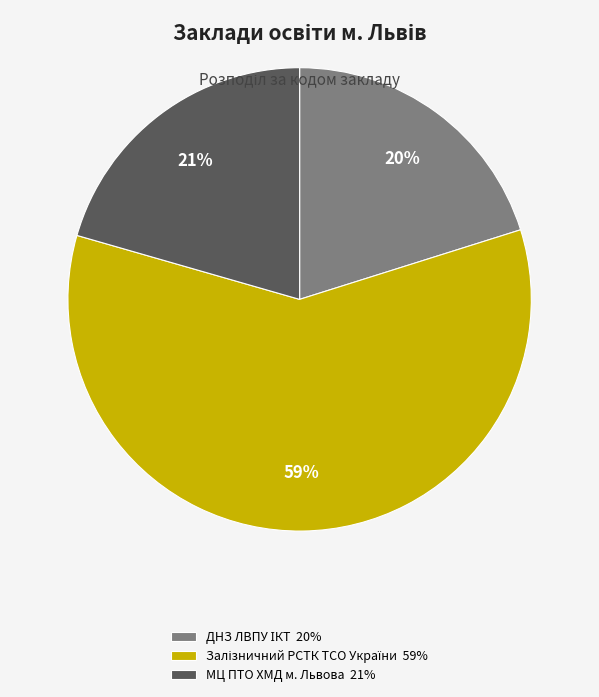

To the nearest percent, what percentage of the pie is МЦ ПТО ХМД м. Львова 21%?

21%